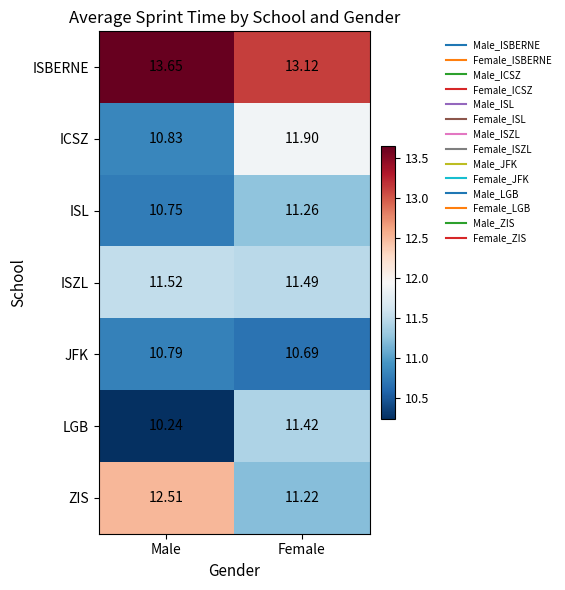

Which category has the lowest value across all series?

Male